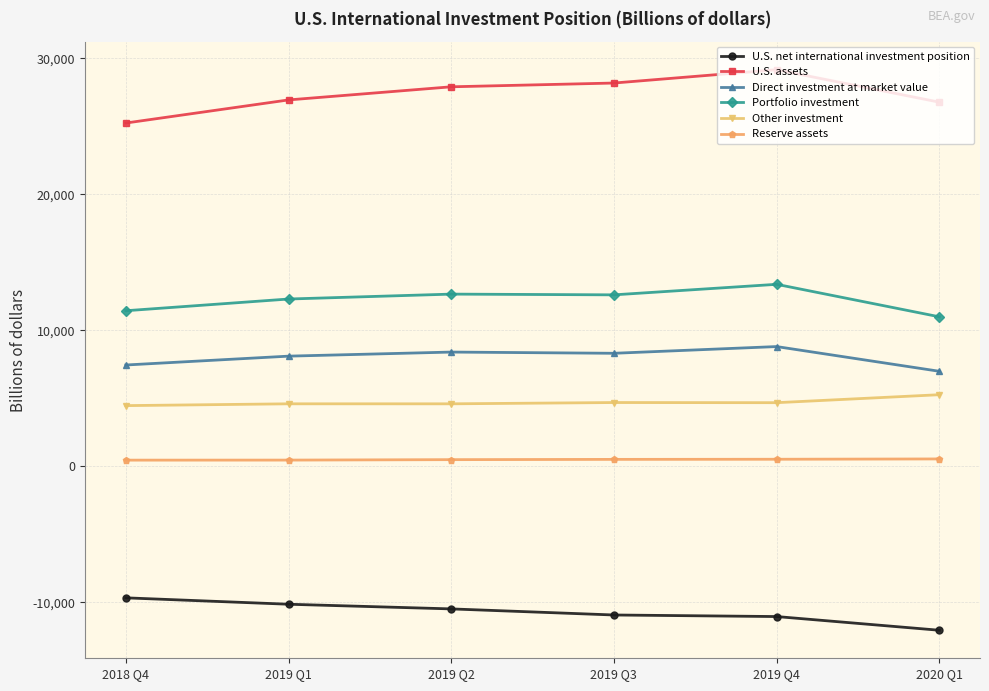

Is it true that Portfolio investment equals 11433.6 at 2018 Q4?

True